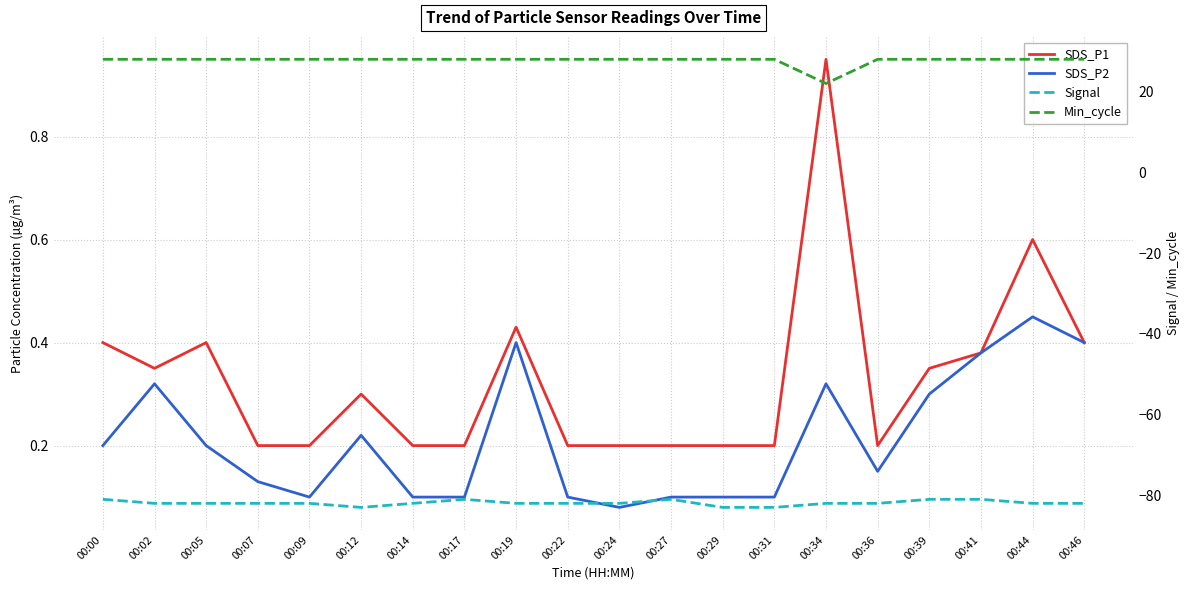

List the series in order of their peak value, lowest first.

Signal, SDS_P2, SDS_P1, Min_cycle